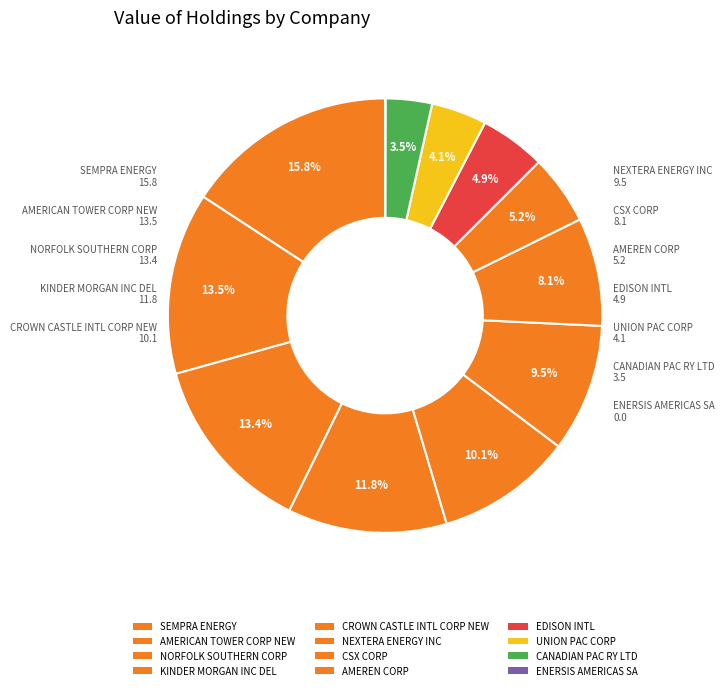

Which slice is the smallest?

ENERSIS AMERICAS SA